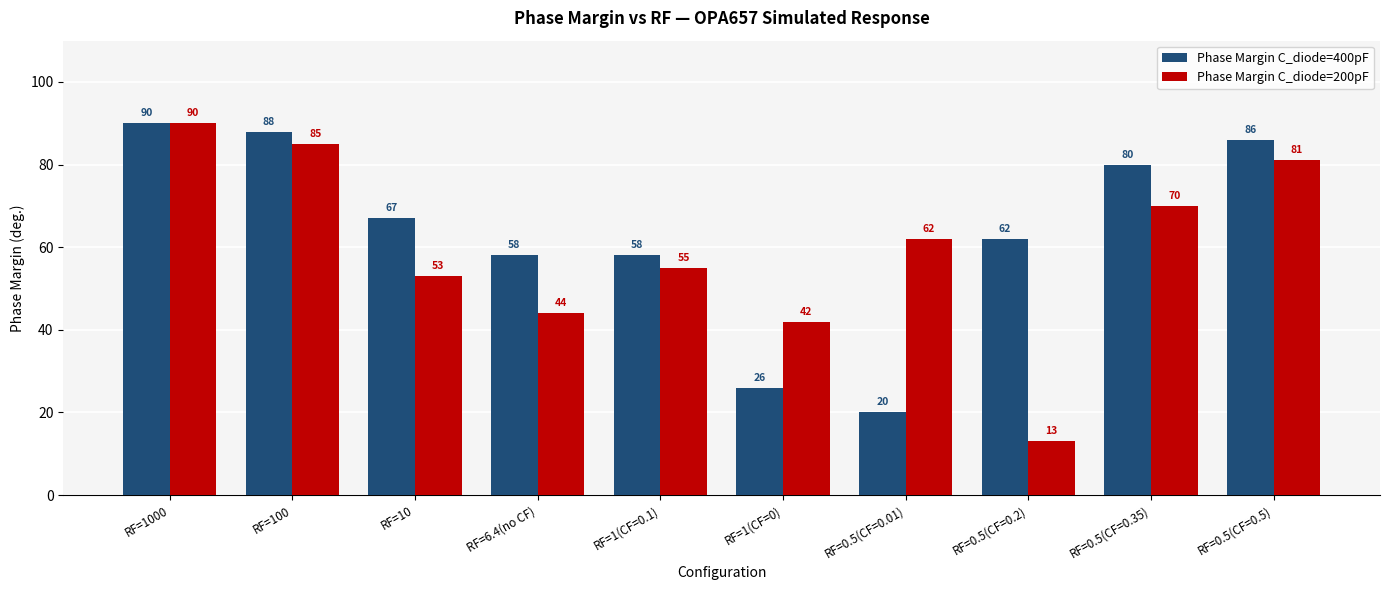

At which label does Phase Margin C_diode=200pF first exceed 62?

RF=1000